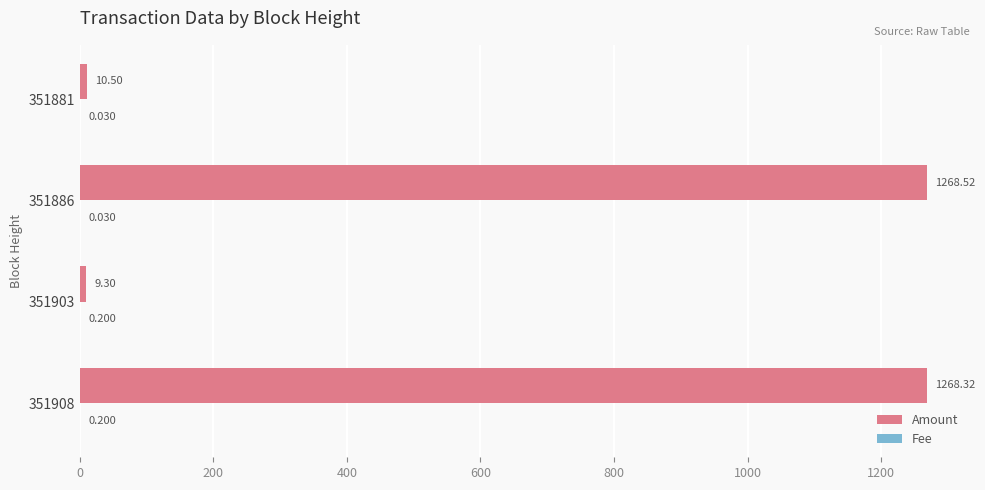

Which series changed the most between 351908 and 351881?

Amount